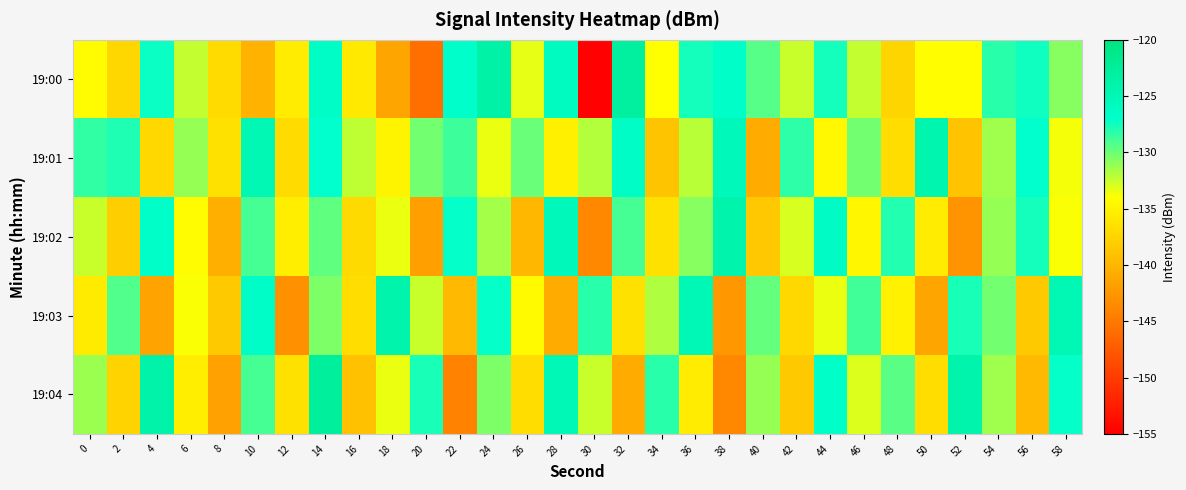

Reading left to right, list all the values displayed in this chart.

19:00: 0=-134.3	2=-137.3	4=-127.3	6=-132.4	8=-136.9	10=-140.1	12=-135.5	14=-126.5	16=-135.8	18=-141.4	20=-145.7	22=-126.9	24=-123.6	26=-133.4	28=-125.9	30=-154.8	32=-123.1	34=-134.0	36=-127.6	38=-126.8	40=-129.4	42=-132.5	44=-127.6	46=-132.4	48=-137.5	50=-134.1	52=-134.2	54=-128.1	56=-127.5	58=-130.8
19:01: 0=-128.4	2=-127.9	4=-137.2	6=-131.1	8=-136.5	10=-124.9	12=-136.9	14=-127.1	16=-132.3	18=-134.8	20=-130.1	22=-128.7	24=-133.5	26=-129.9	28=-135.2	30=-132.0	32=-126.5	34=-138.8	36=-132.1	38=-125.4	40=-140.9	42=-128.2	44=-134.6	46=-130.1	48=-136.8	50=-124.3	52=-138.9	54=-131.5	56=-127.0	58=-133.7
19:02: 0=-132.5	2=-138.0	4=-126.8	6=-134.2	8=-140.6	10=-128.9	12=-135.3	14=-129.7	16=-137.0	18=-133.5	20=-141.8	22=-127.2	24=-131.6	26=-139.9	28=-125.3	30=-143.7	32=-129.0	34=-136.5	36=-130.8	38=-124.2	40=-138.6	42=-132.9	44=-126.3	46=-134.7	48=-128.0	50=-135.5	52=-142.8	54=-131.1	56=-127.6	58=-133.9
19:03: 0=-135.7	2=-129.2	4=-141.6	6=-133.9	8=-138.3	10=-126.7	12=-143.0	14=-130.5	16=-136.8	18=-124.1	20=-132.5	22=-139.8	24=-127.1	26=-134.5	28=-140.8	30=-128.1	32=-136.5	34=-131.8	36=-125.1	38=-142.5	40=-129.8	42=-137.1	44=-133.5	46=-128.8	48=-135.1	50=-141.5	52=-127.8	54=-130.1	56=-138.5	58=-124.8
19:04: 0=-131.2	2=-137.6	4=-123.9	6=-135.3	8=-141.7	10=-129.0	12=-136.5	14=-122.8	16=-139.1	18=-133.5	20=-127.8	22=-144.1	24=-130.5	26=-136.8	28=-125.1	30=-132.5	32=-140.8	34=-128.1	36=-135.5	38=-143.8	40=-131.1	42=-138.5	44=-126.8	46=-133.1	48=-129.5	50=-136.8	52=-124.1	54=-131.5	56=-139.8	58=-127.1